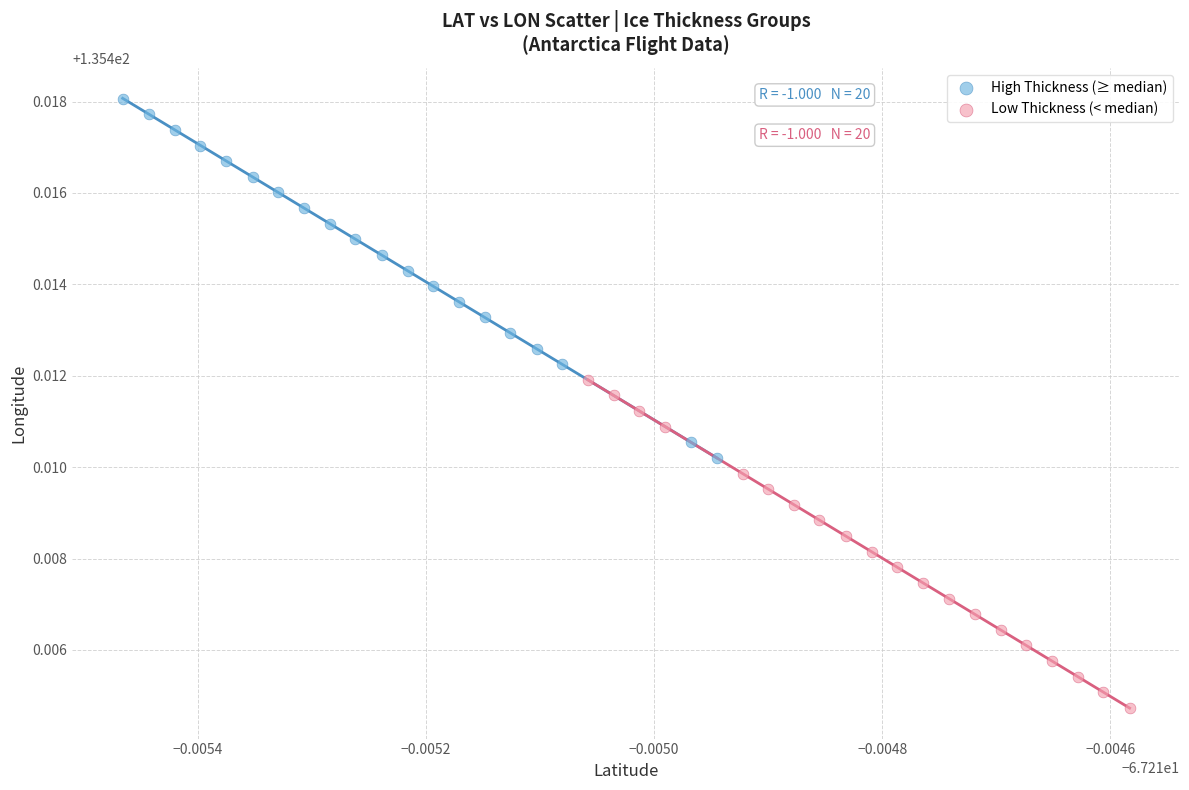

What are all the series names shown in the legend?

High Thickness (≥ median), Low Thickness (< median)